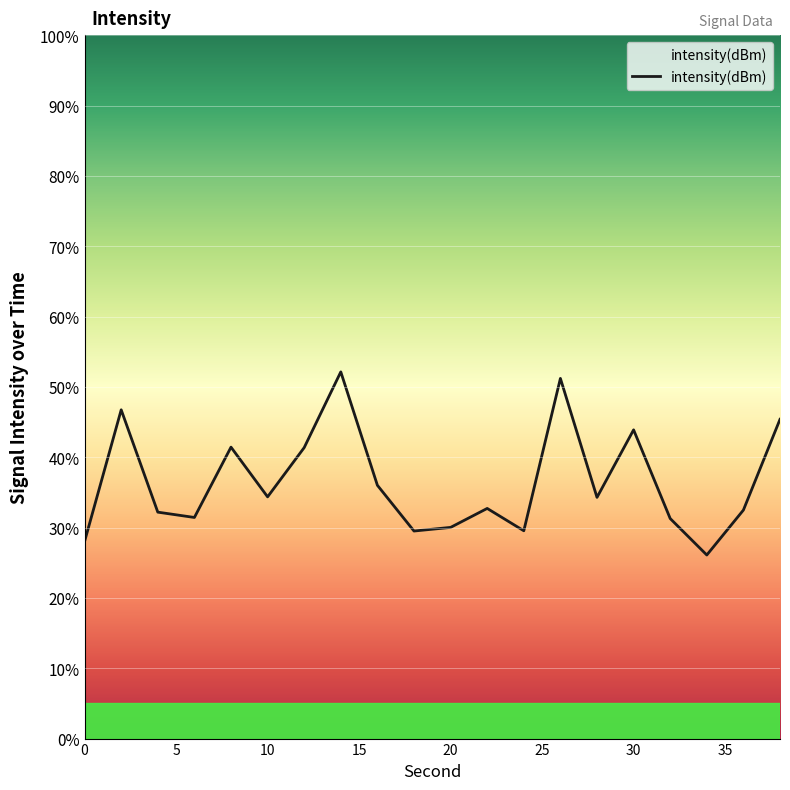

What is the average value?

36.5